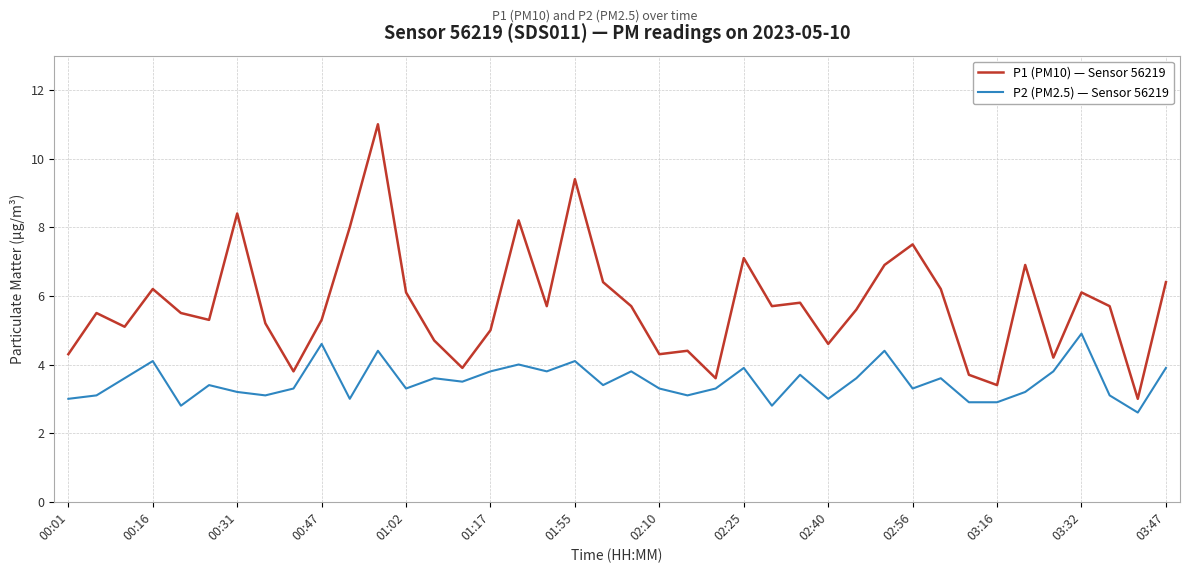

What is the minimum value for P2 (PM2.5) — Sensor 56219?

2.6